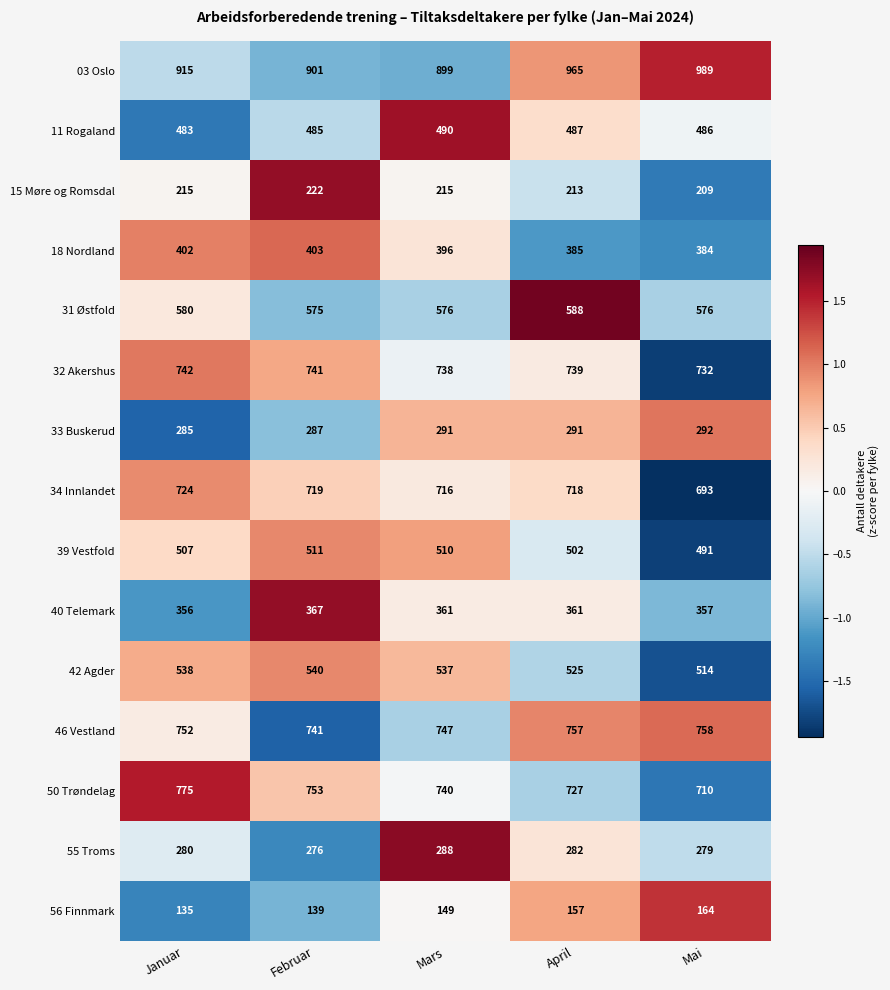

Where is 33 Buskerud nearest to the value 288?

Februar